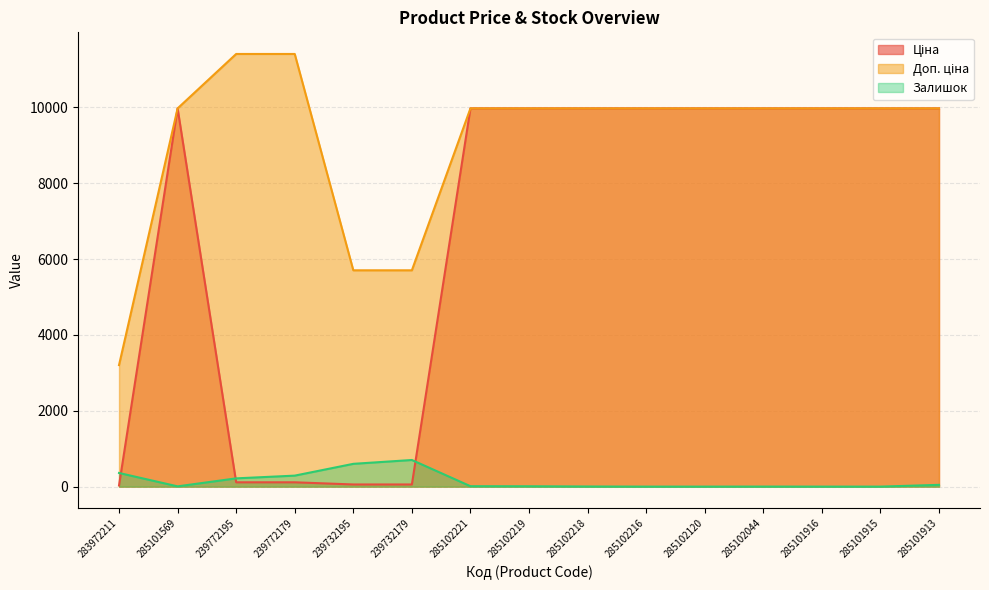

Which series has the largest total across all categories?

Доп. ціна